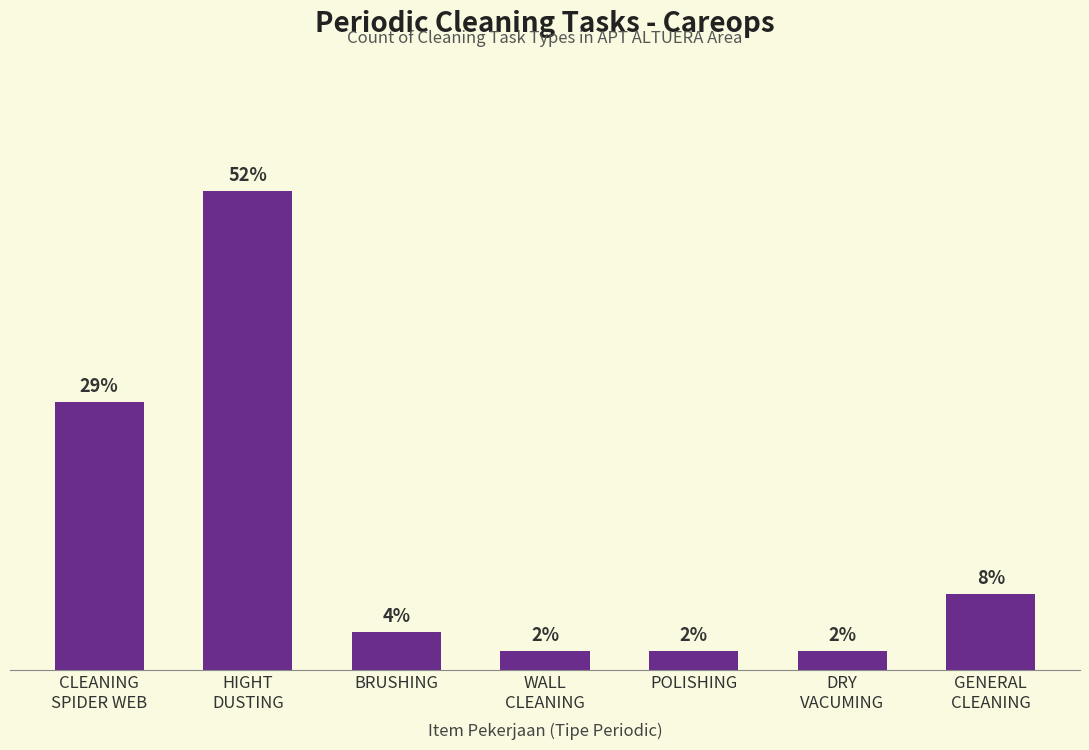

Which category has the highest value across all series?

HIGHT
DUSTING